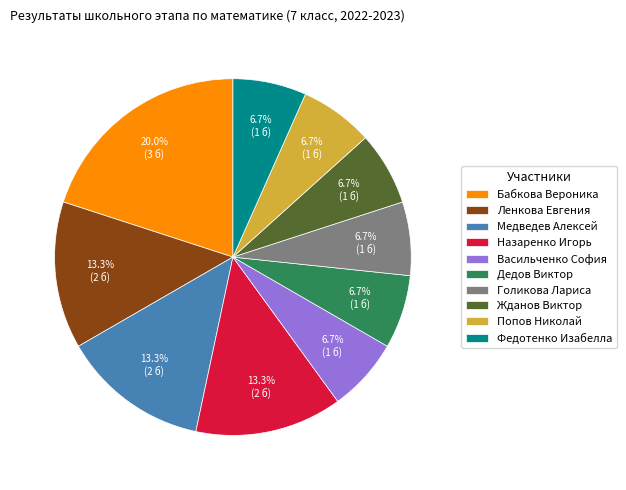

Is Ленкова Евгения the majority of the pie?

No